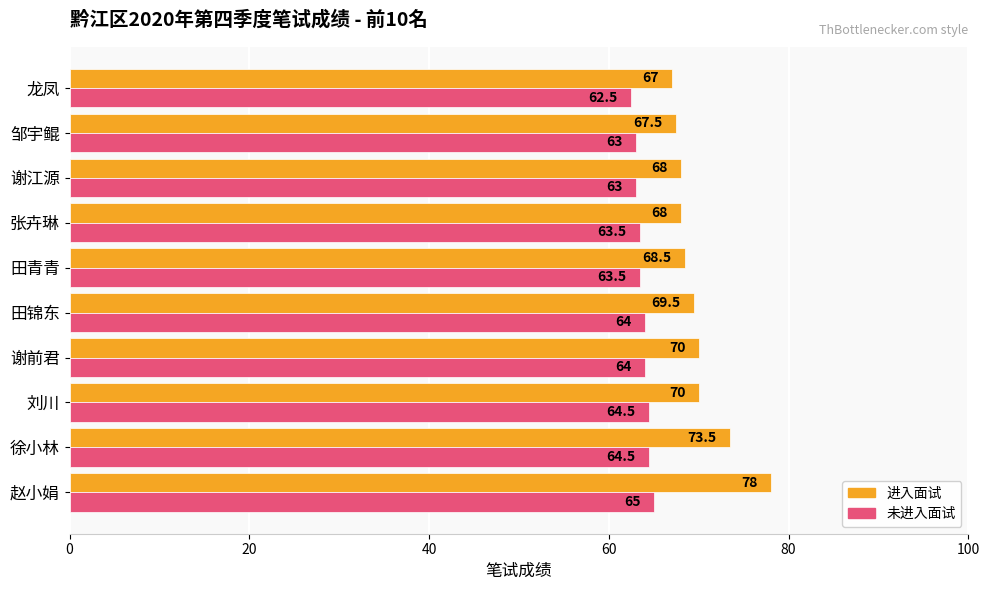

Is it true that 未进入面试 equals 63.0 at 谢江源?

True